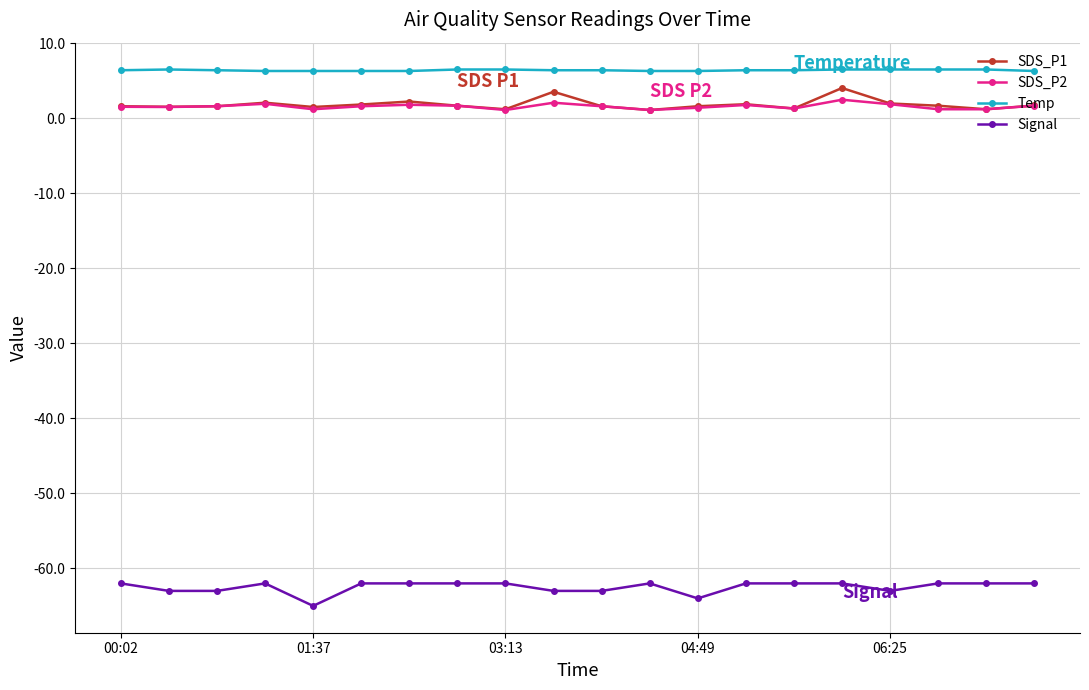

True or false: SDS_P1 and Signal intersect in this chart.

False